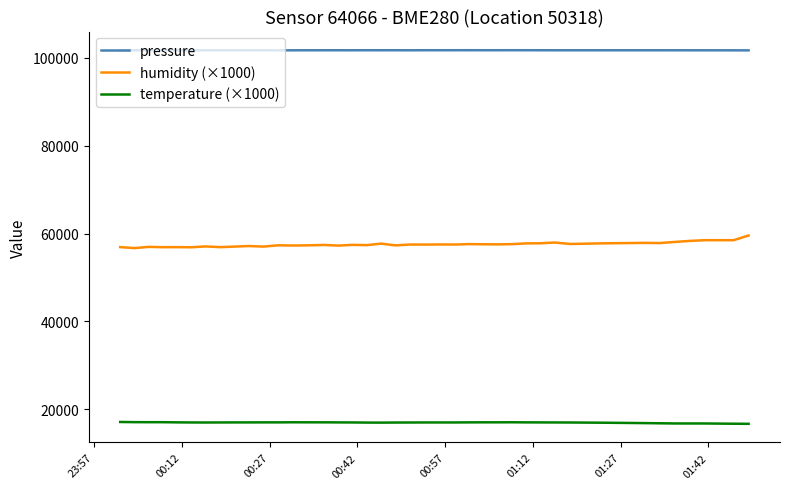

How many values in the pressure series are below 101761?

20